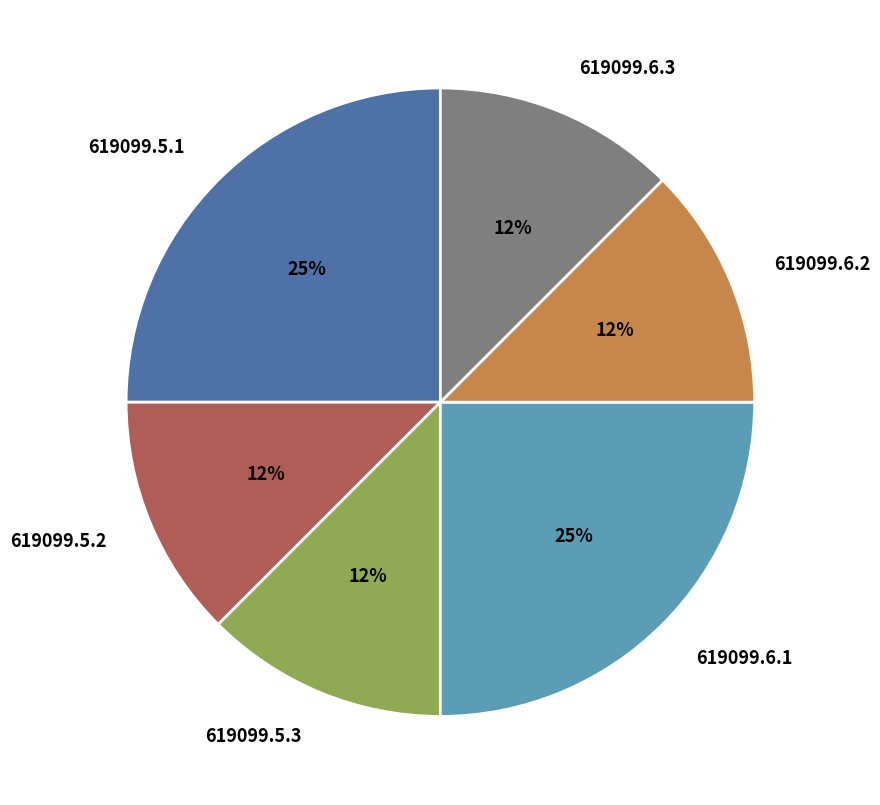

To the nearest percent, what is the average slice percentage?

17%